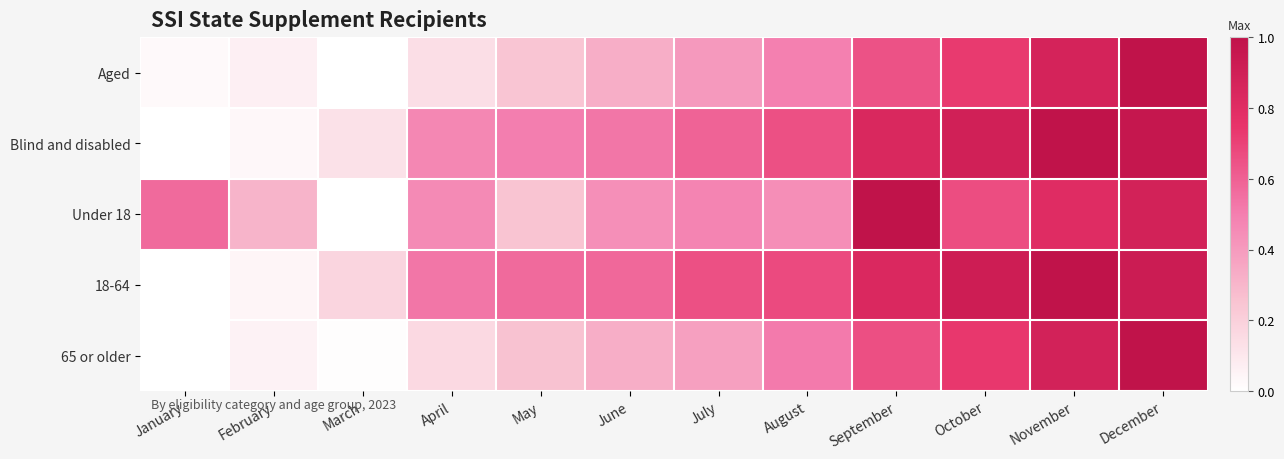

What is the maximum value shown in the chart?

1.0